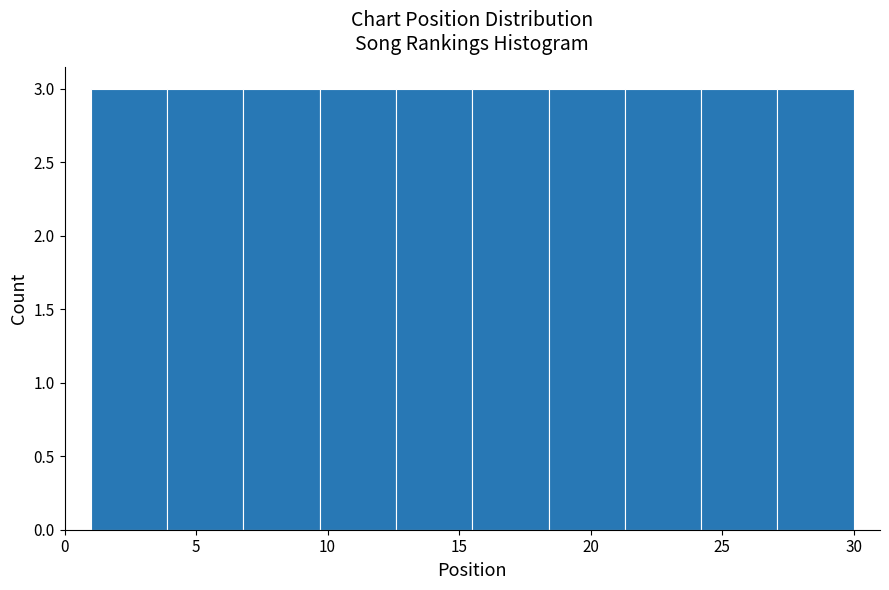

Reading left to right, transcribe this chart: for each bar, give the range it covers on the x-axis and its height. Neither the bar edges nor the heights are printed on the chart, so give them approximately, as read against the axes.

1.0 to 3.9: 3
3.9 to 6.8: 3
6.8 to 9.7: 3
9.7 to 12.6: 3
12.6 to 15.5: 3
15.5 to 18.4: 3
18.4 to 21.3: 3
21.3 to 24.2: 3
24.2 to 27.1: 3
27.1 to 30.0: 3